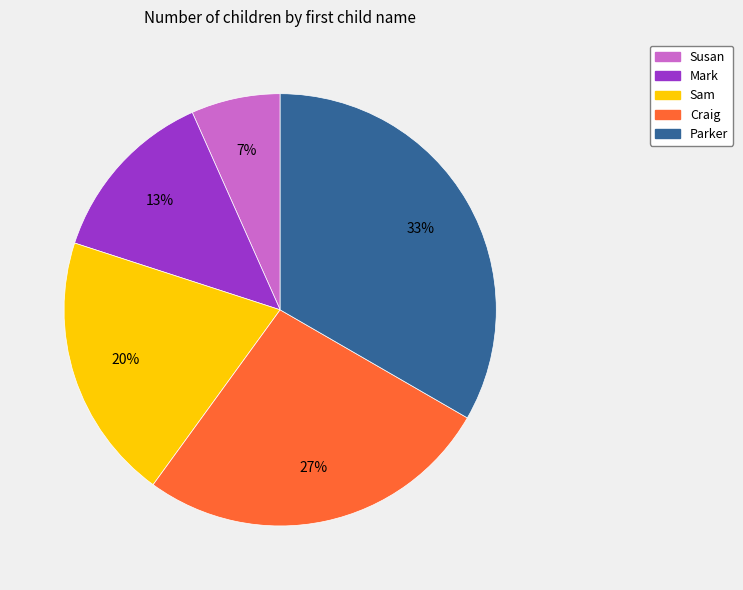

How many slices are in this pie chart?

5